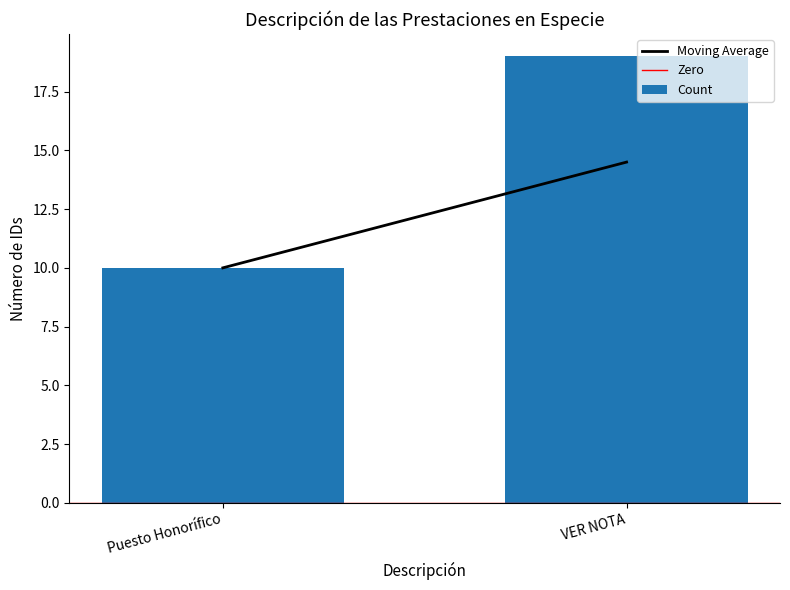

The chart shows a value of 28 at VER NOTA. True or false?

False